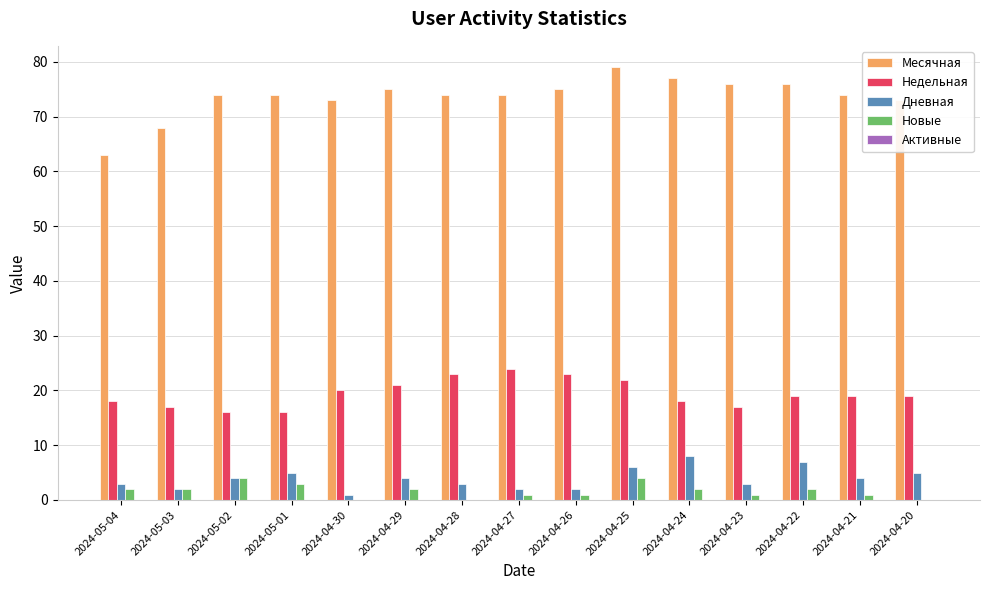

Read the Недельная value at 2024-04-22.

19